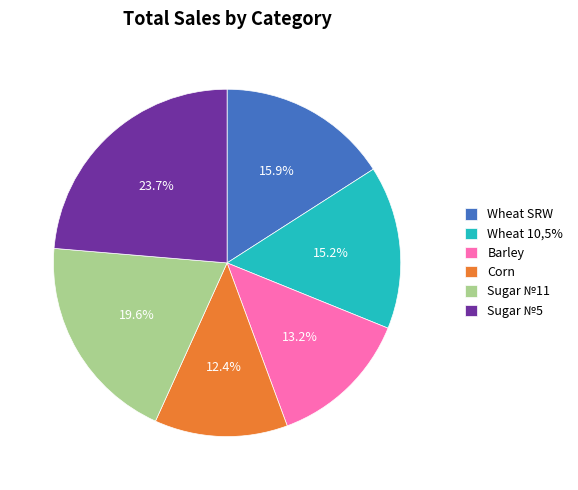

How many segments does this pie chart have?

6